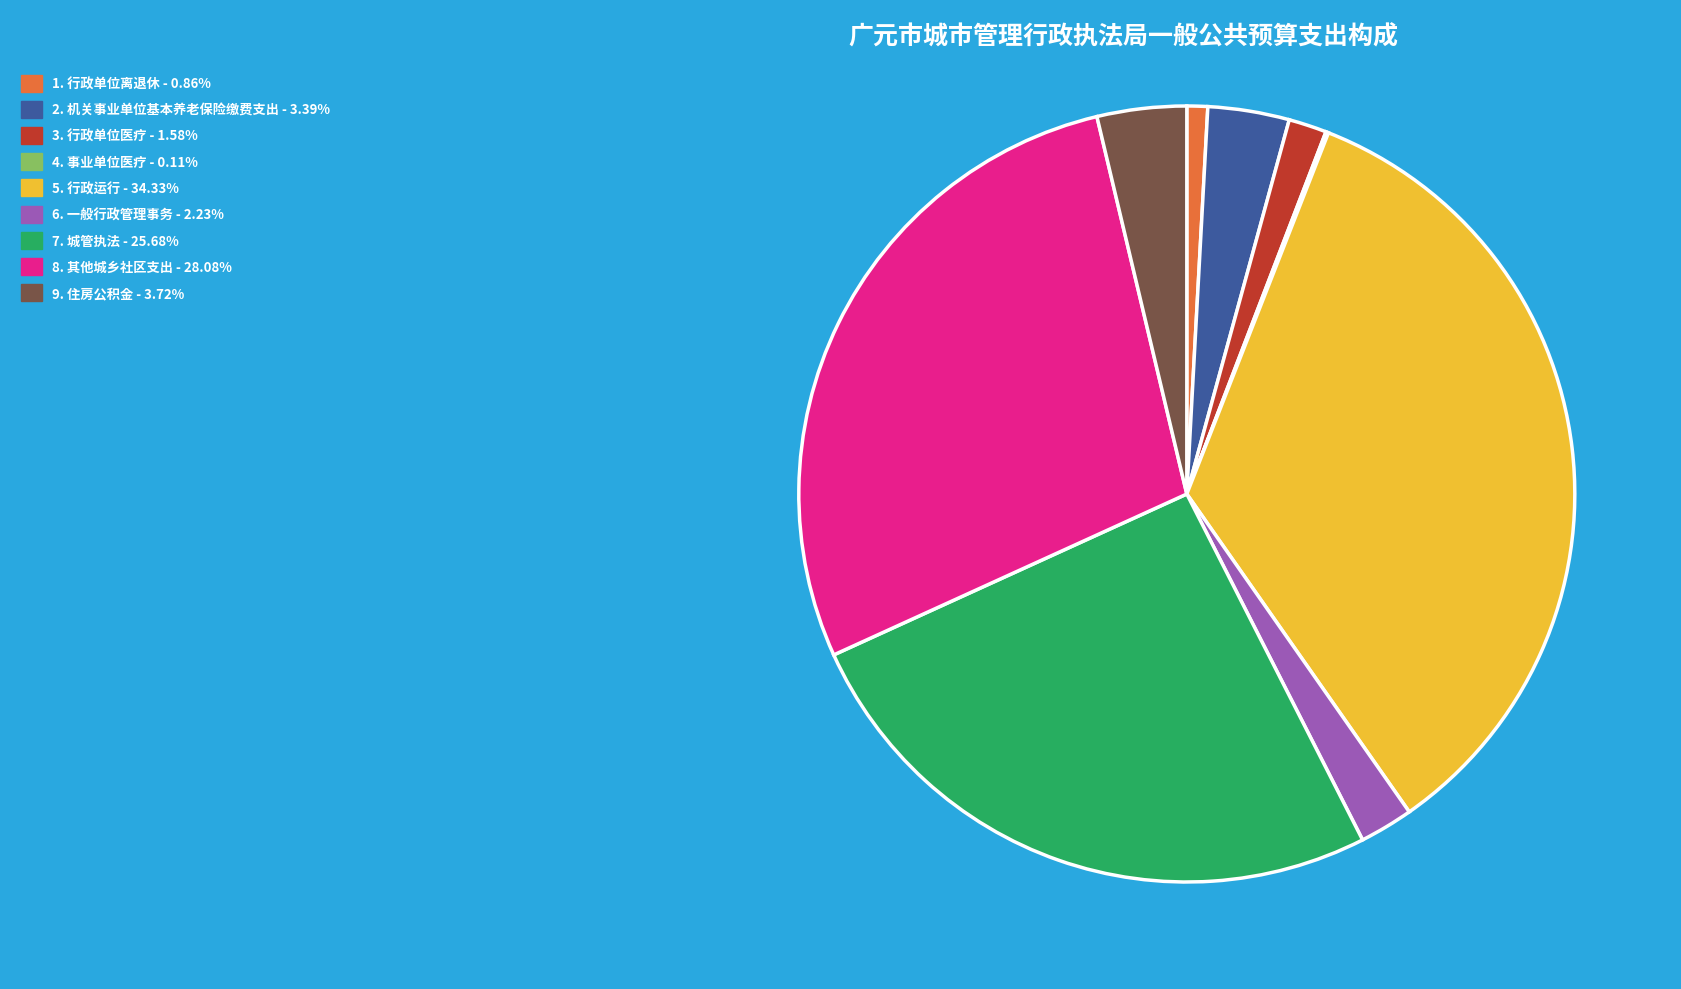

Does 3. 行政单位医疗 - 1.58% represent more than half of the total?

No